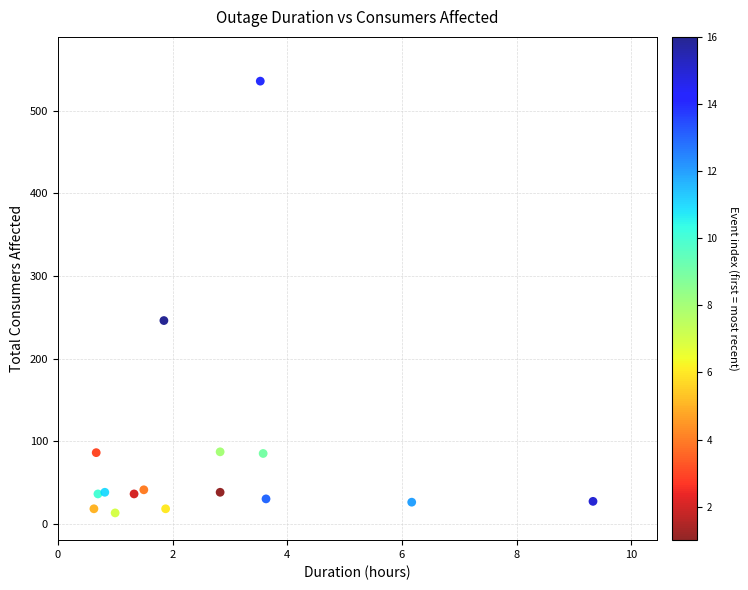

What is the range of Y values (max minus min)?

523